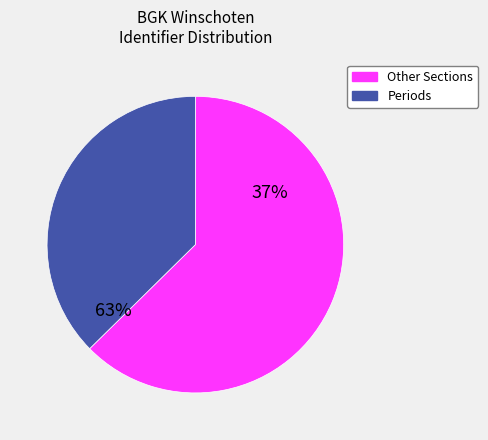

Is Inleiding the majority of the pie?

No